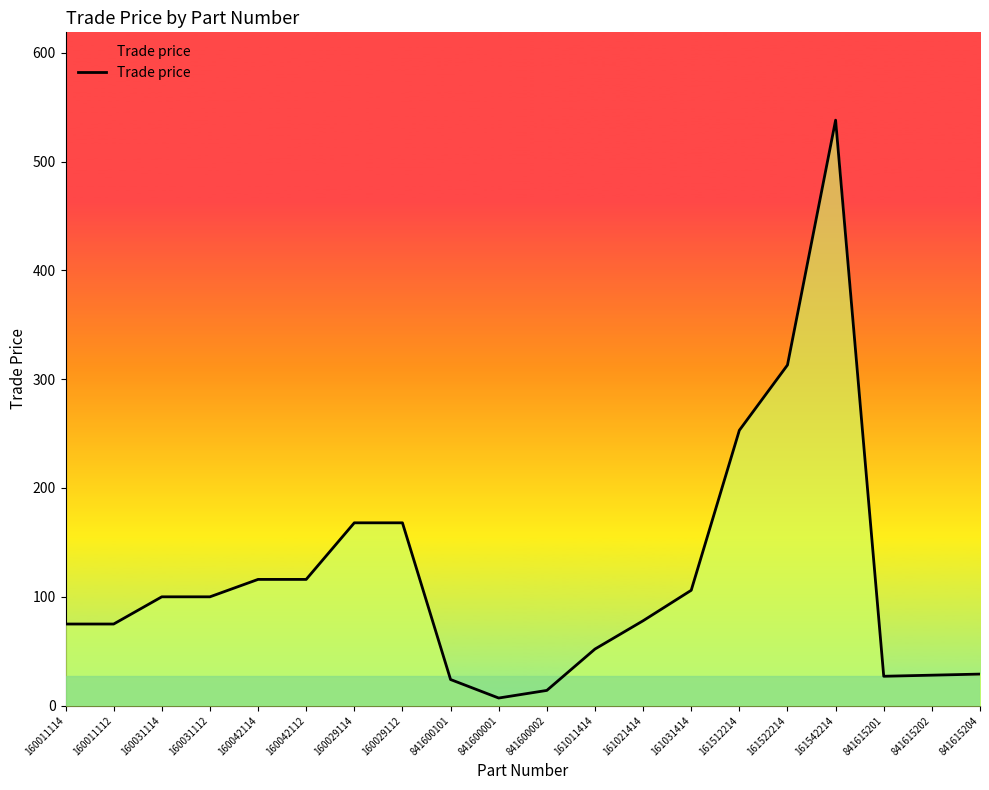

Reading left to right, extract all data points from this chart.

160011114=75	160011112=75	160031114=100	160031112=100	160042114=116	160042112=116	160029114=168	160029112=168	841600101=24	841600001=7	841600002=14	161011414=52	161021414=78	161031414=106	161512214=253	161522214=313	161542214=538	841615201=27	841615202=28	841615204=29